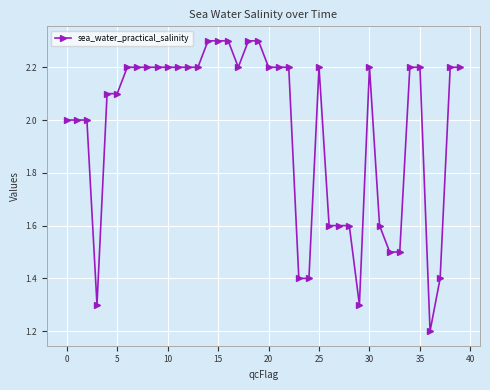

What is the smallest value displayed?

1.2